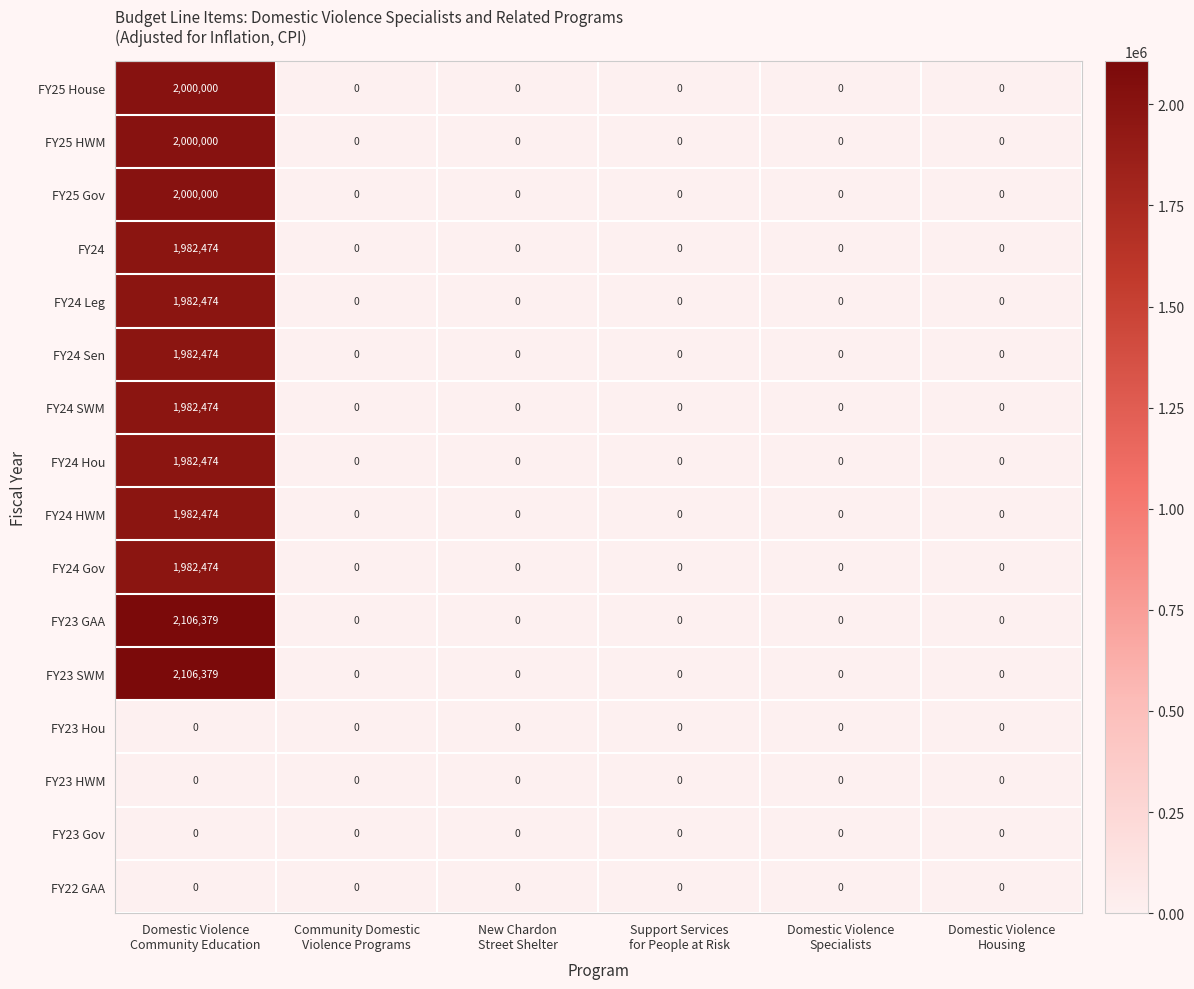

What is the sum of all FY24 values?

1982474